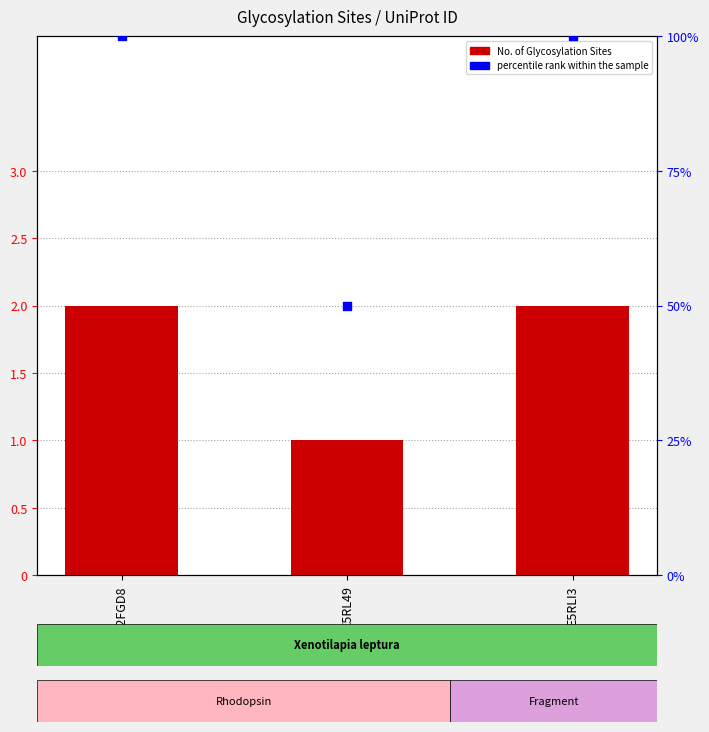

Which series has the largest Y range (max minus min)?

percentile rank within the sample